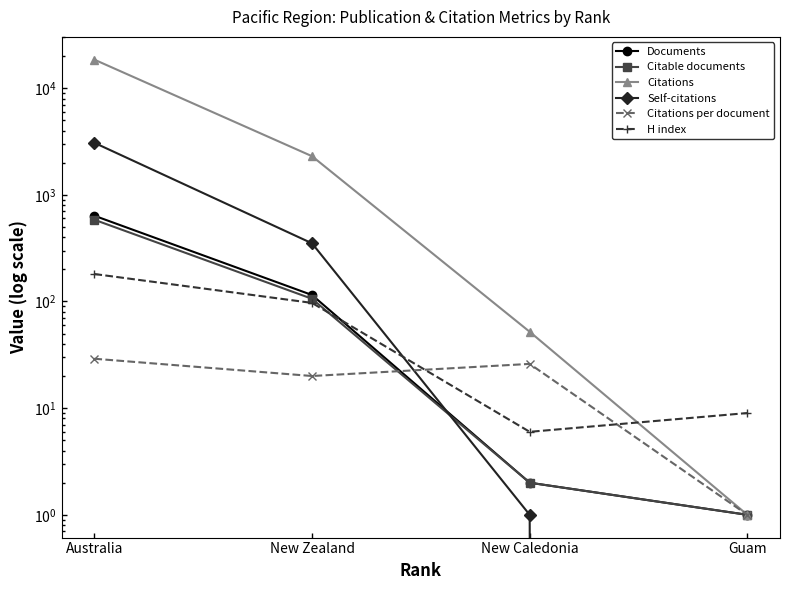

What is the average value of the Documents series?

188.8